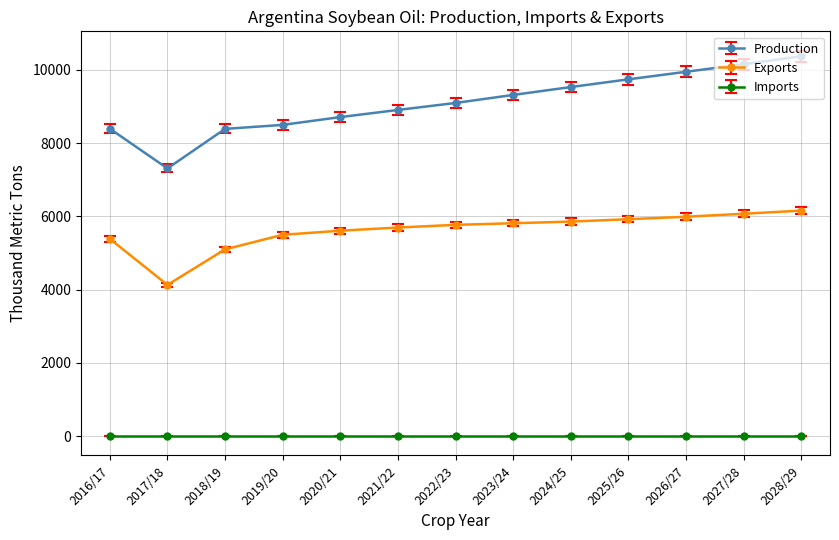

The Exports series shows 8593.5 at 2018/19. True or false?

False